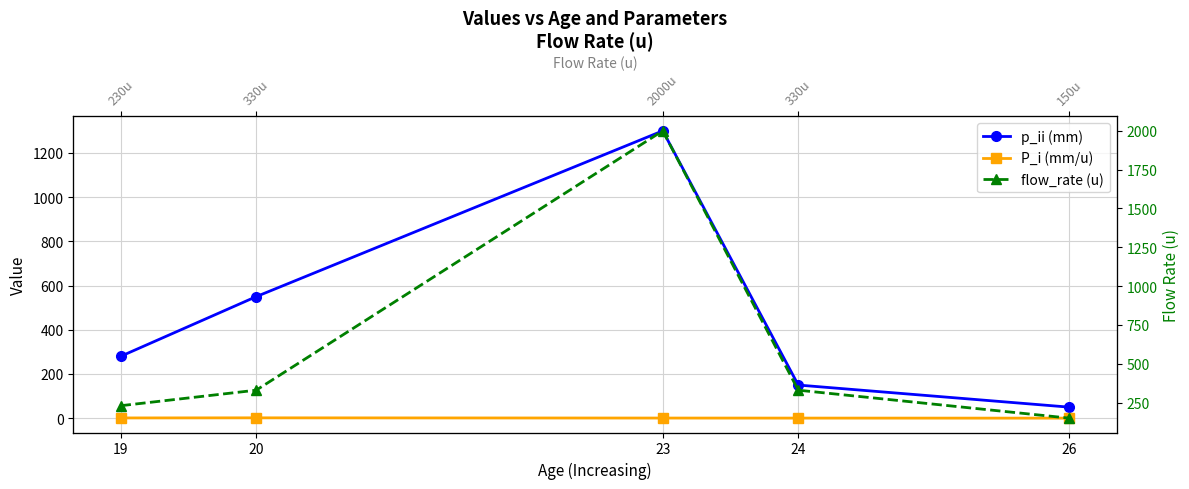

Between 26 and 20, which is larger?

20